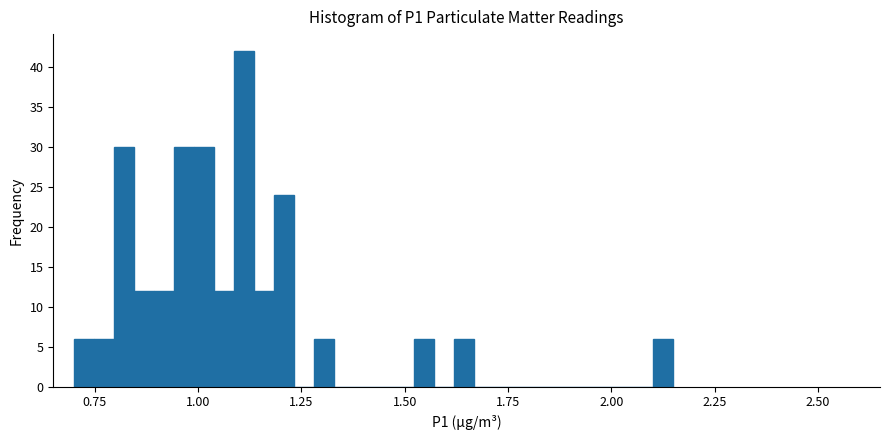

Around what value on the x-axis is the tallest bar? Give the approximate position of its centre, as read against the axis.

1.10